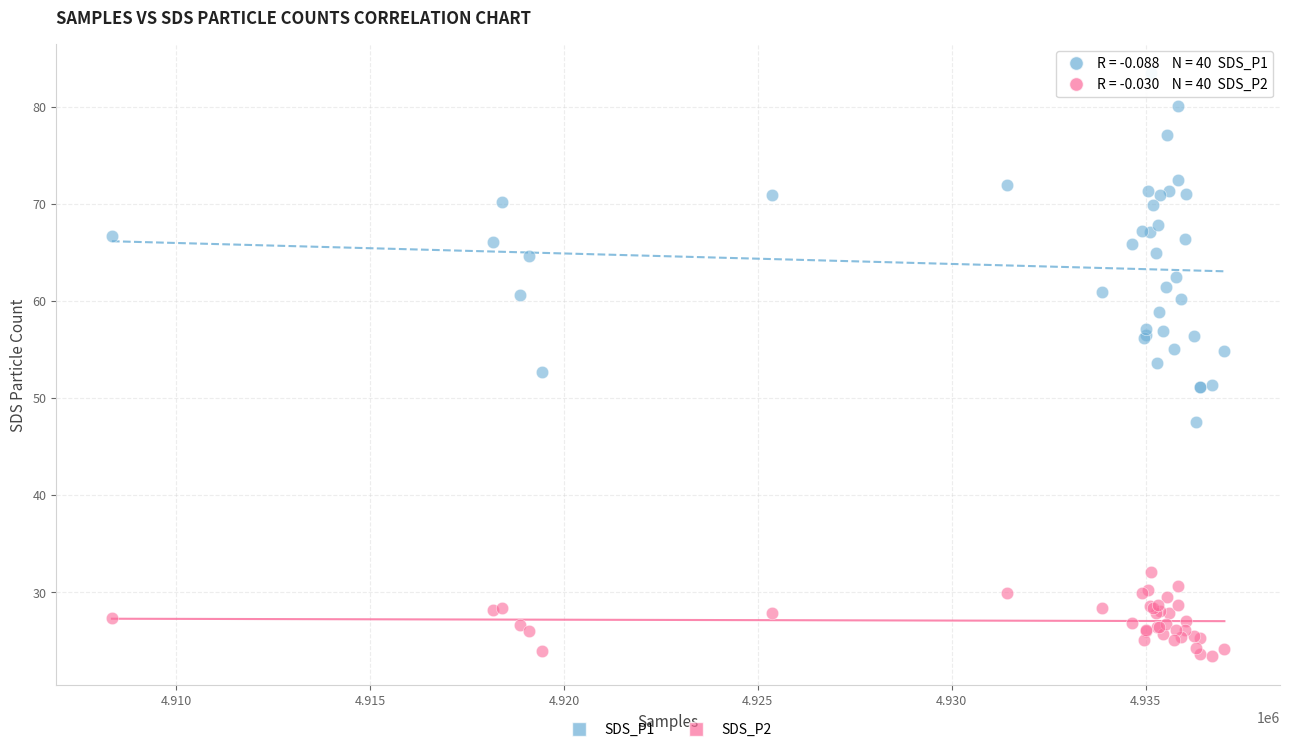

Which series reaches the maximum Y coordinate?

SDS_P1